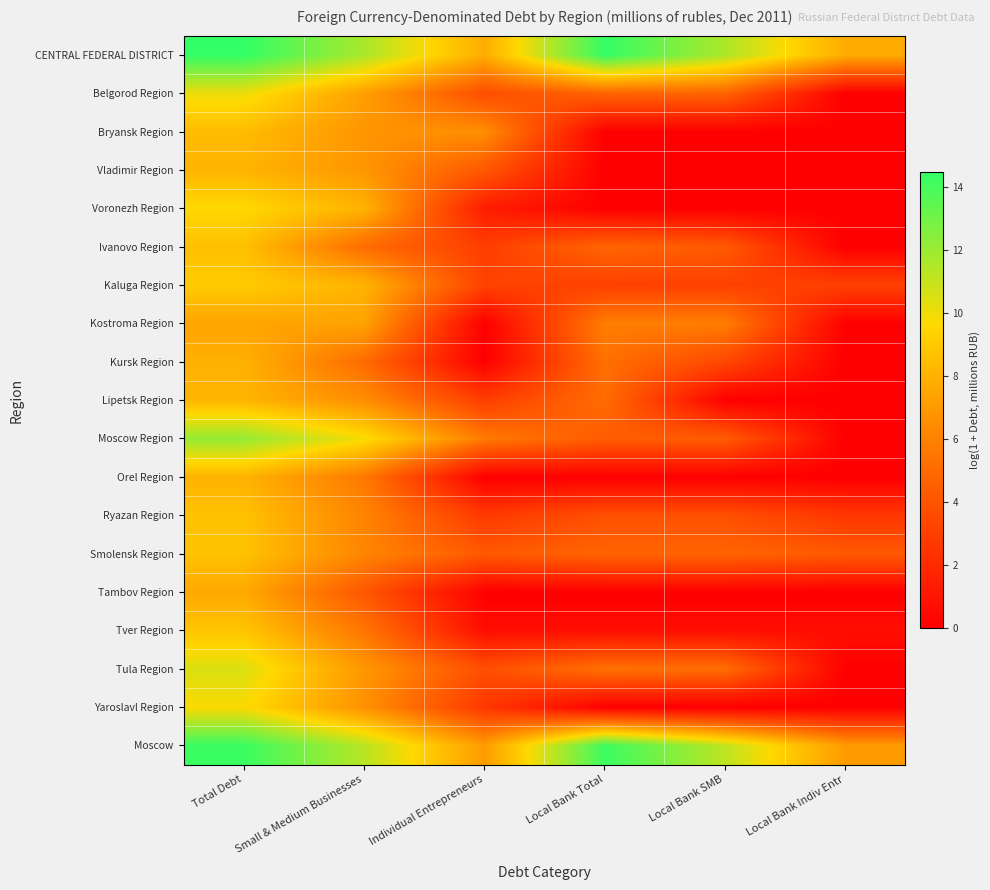

At Individual Entrepreneurs, list the series in order from largest to smallest.

CENTRAL FEDERAL DISTRICT, Moscow, Bryansk Region, Moscow Region, Smolensk Region, Vladimir Region, Tula Region, Belgorod Region, Kaluga Region, Ivanovo Region, Lipetsk Region, Ryazan Region, Yaroslavl Region, Voronezh Region, Tver Region, Kostroma Region, Kursk Region, Orel Region, Tambov Region